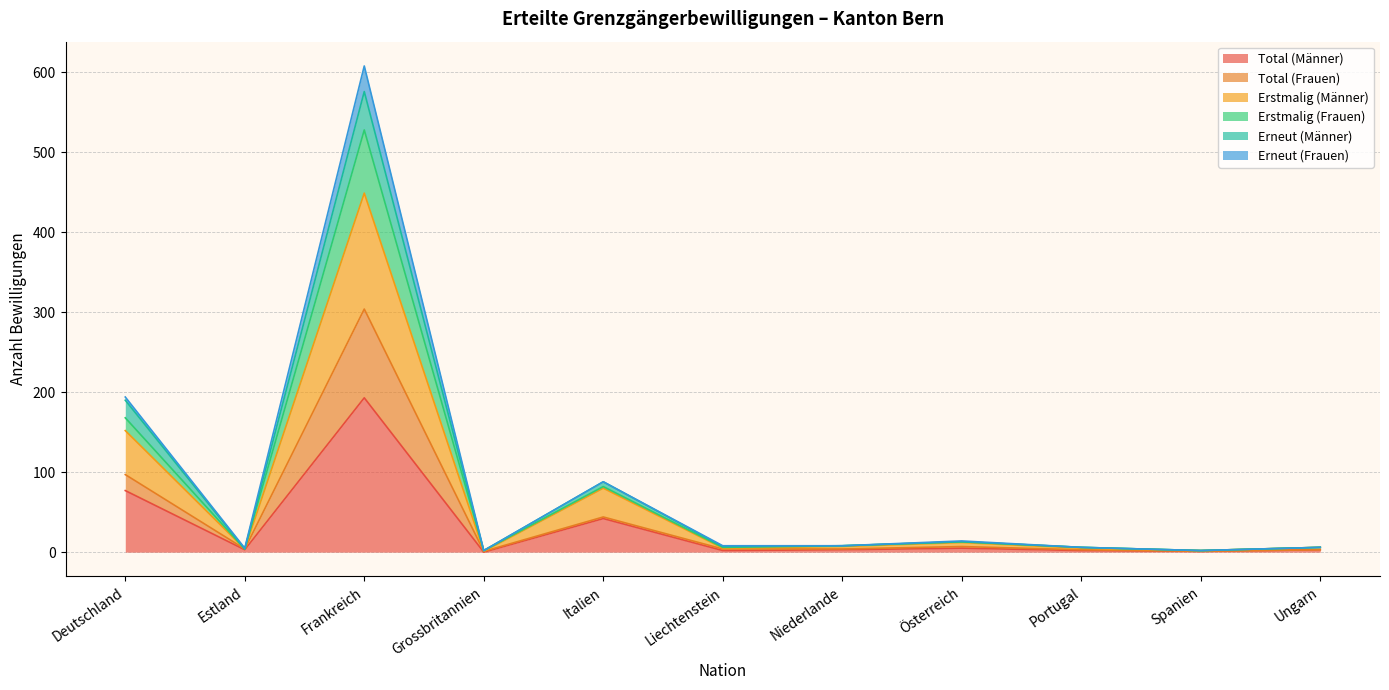

What is the value of the Total (Frauen) point at the 7th from the left?

4